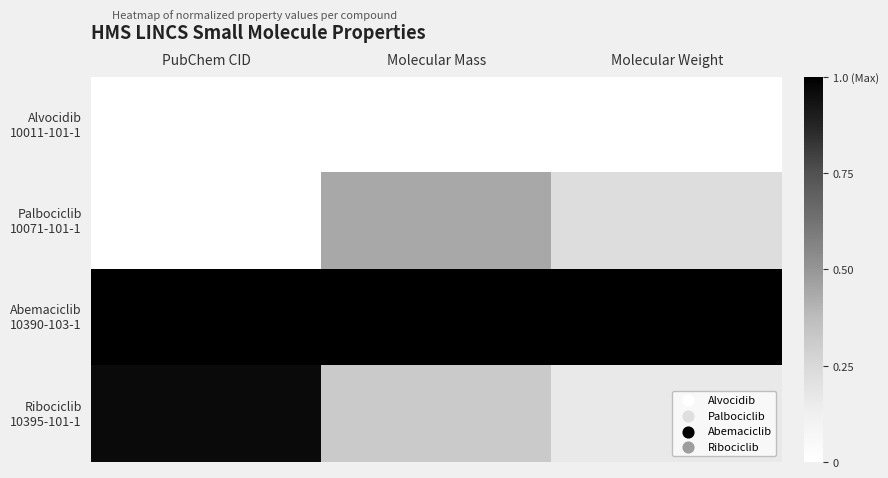

What is the difference between the highest and lowest values at PubChem CID?

1.0